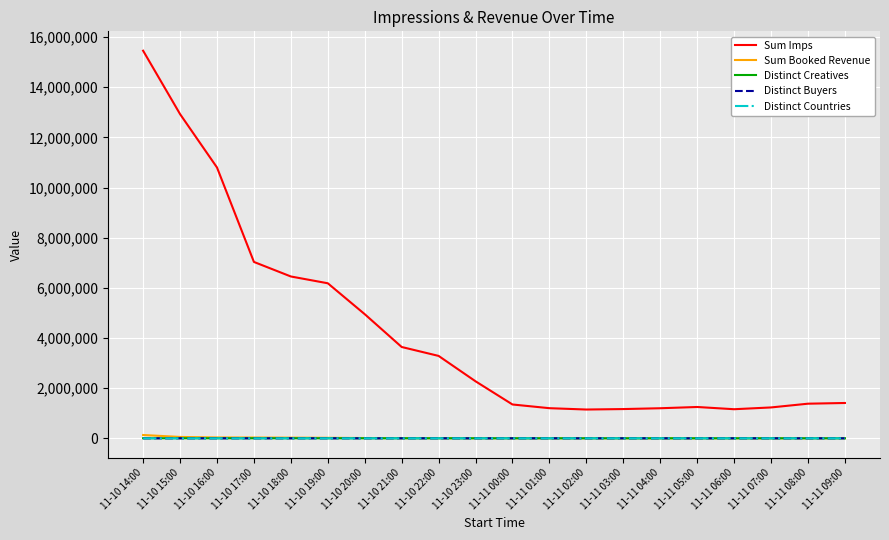

Is it true that Sum Imps equals 2719271.5 at 11-10 17:00?

False